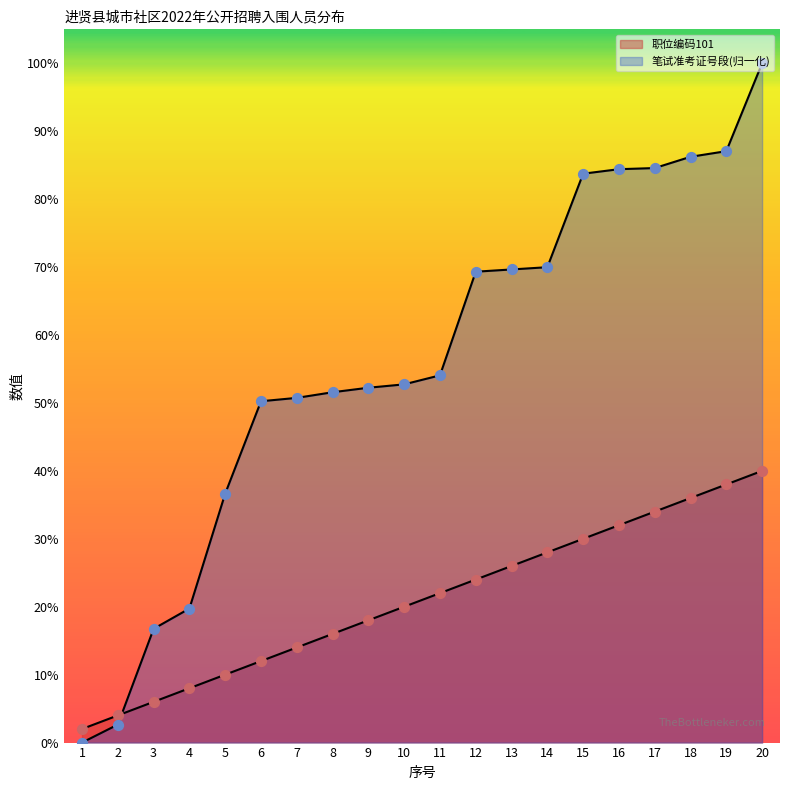

At which category is the sum across all series the highest?

20